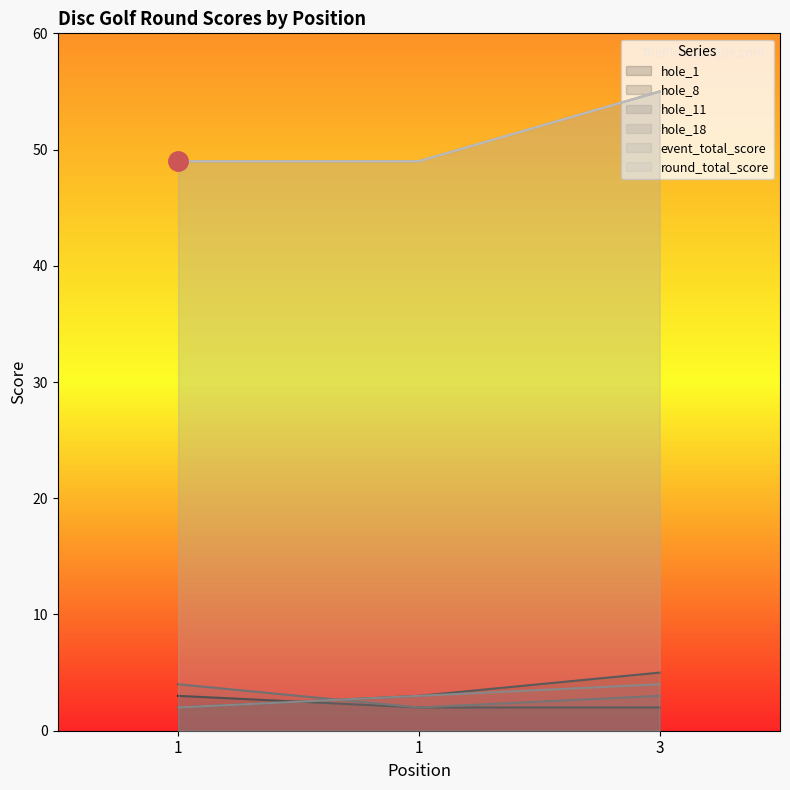

Reading left to right, transcribe all the data shown in this chart.

hole_1: 3	2	2
hole_8: 2	3	5
hole_11: 4	2	3
hole_18: 2	3	4
event_total_score: 49	49	55
round_total_score: 49	49	55